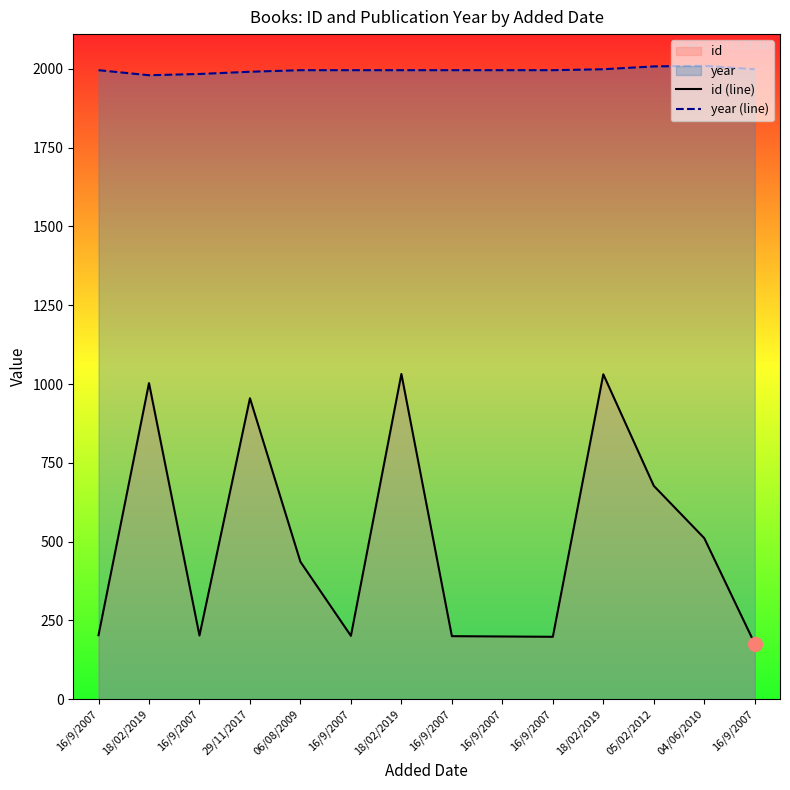

What is the label of the 4th point from the right?

18/02/2019